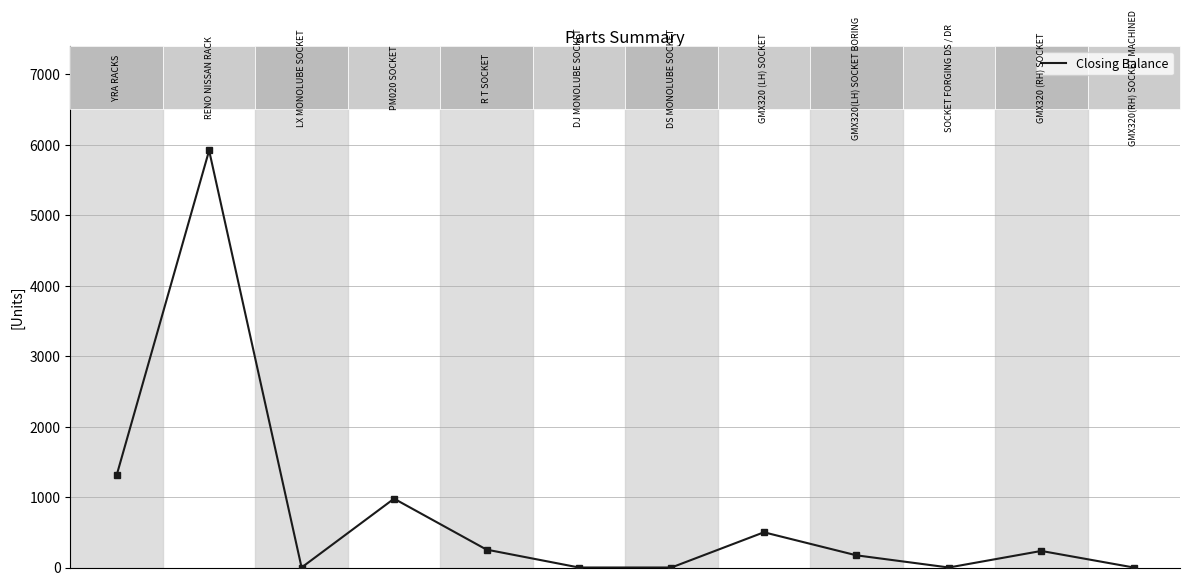

What is the difference between the maximum and minimum values?

5920